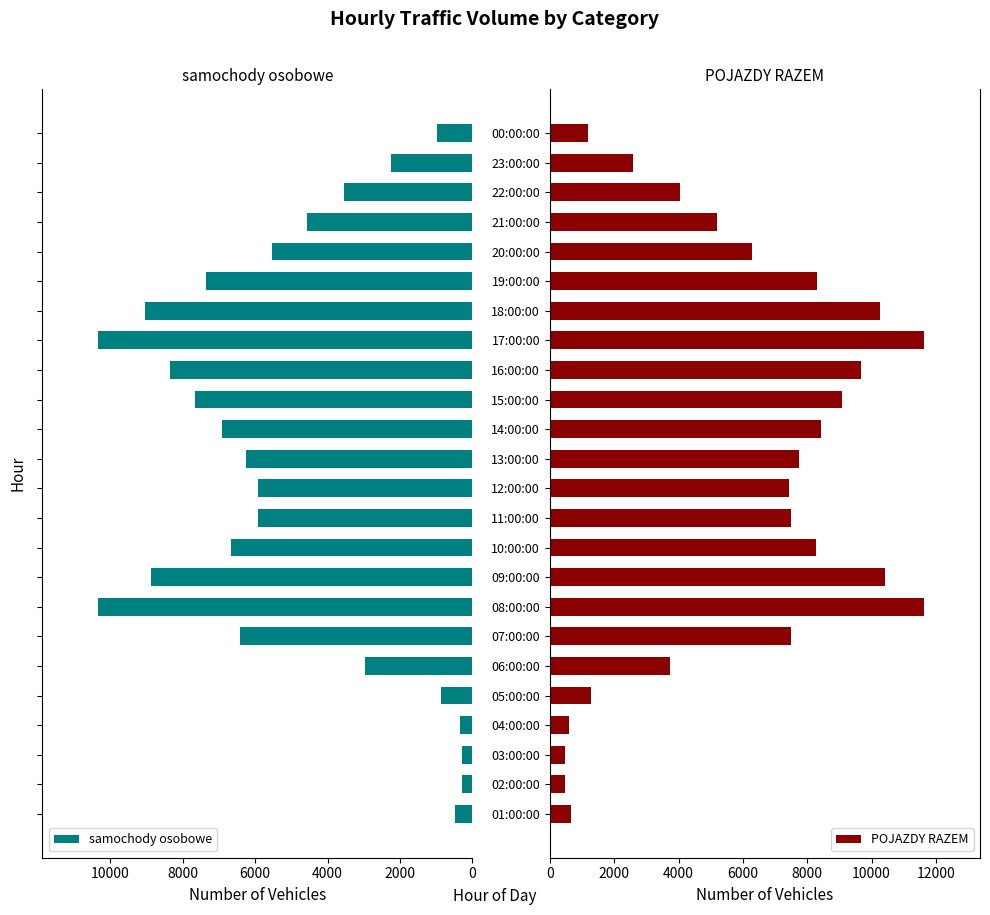

Which series has the largest total across all categories?

POJAZDY RAZEM